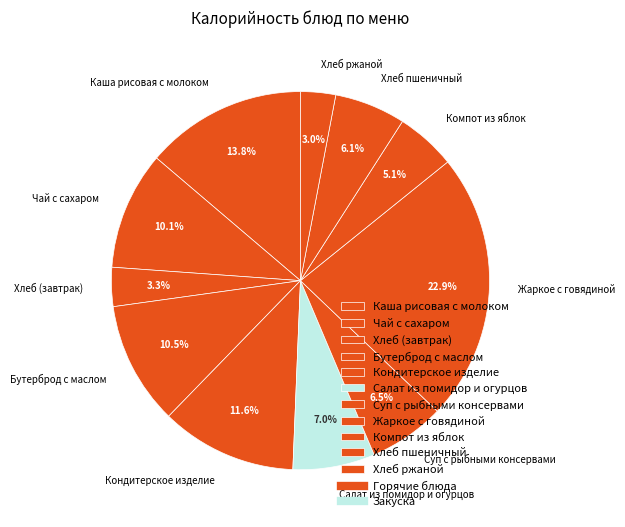

To the nearest percent, what portion does Чай с сахаром represent?

10%